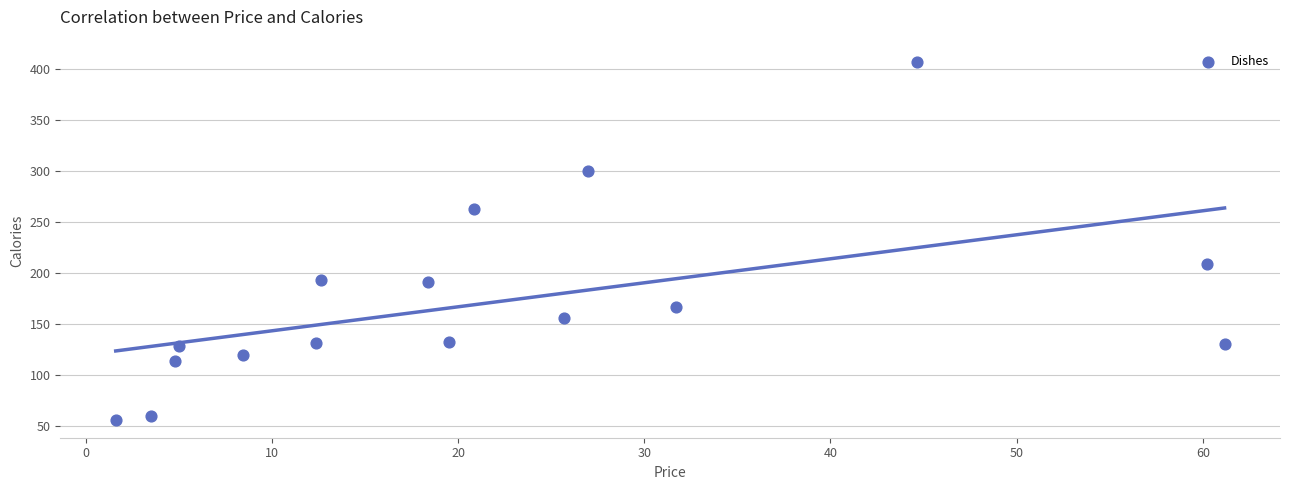

What Y value in the scatter plot is closest to 231?

209